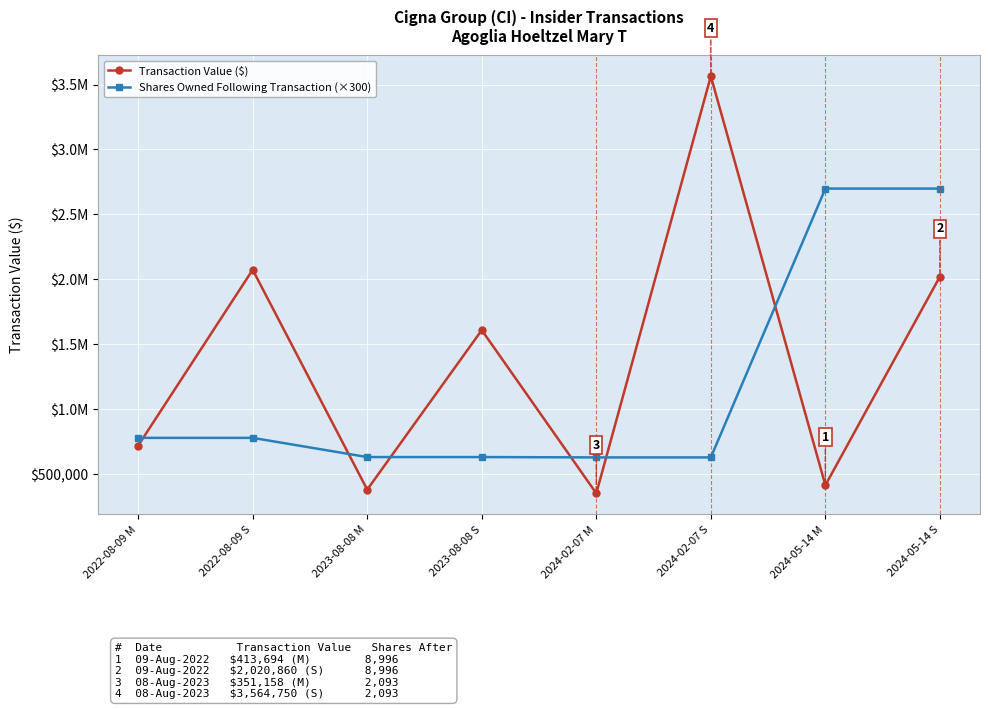

What is the difference between the Transaction Value ($) values at 2024-02-07 M and 2024-05-14 S?

1669702